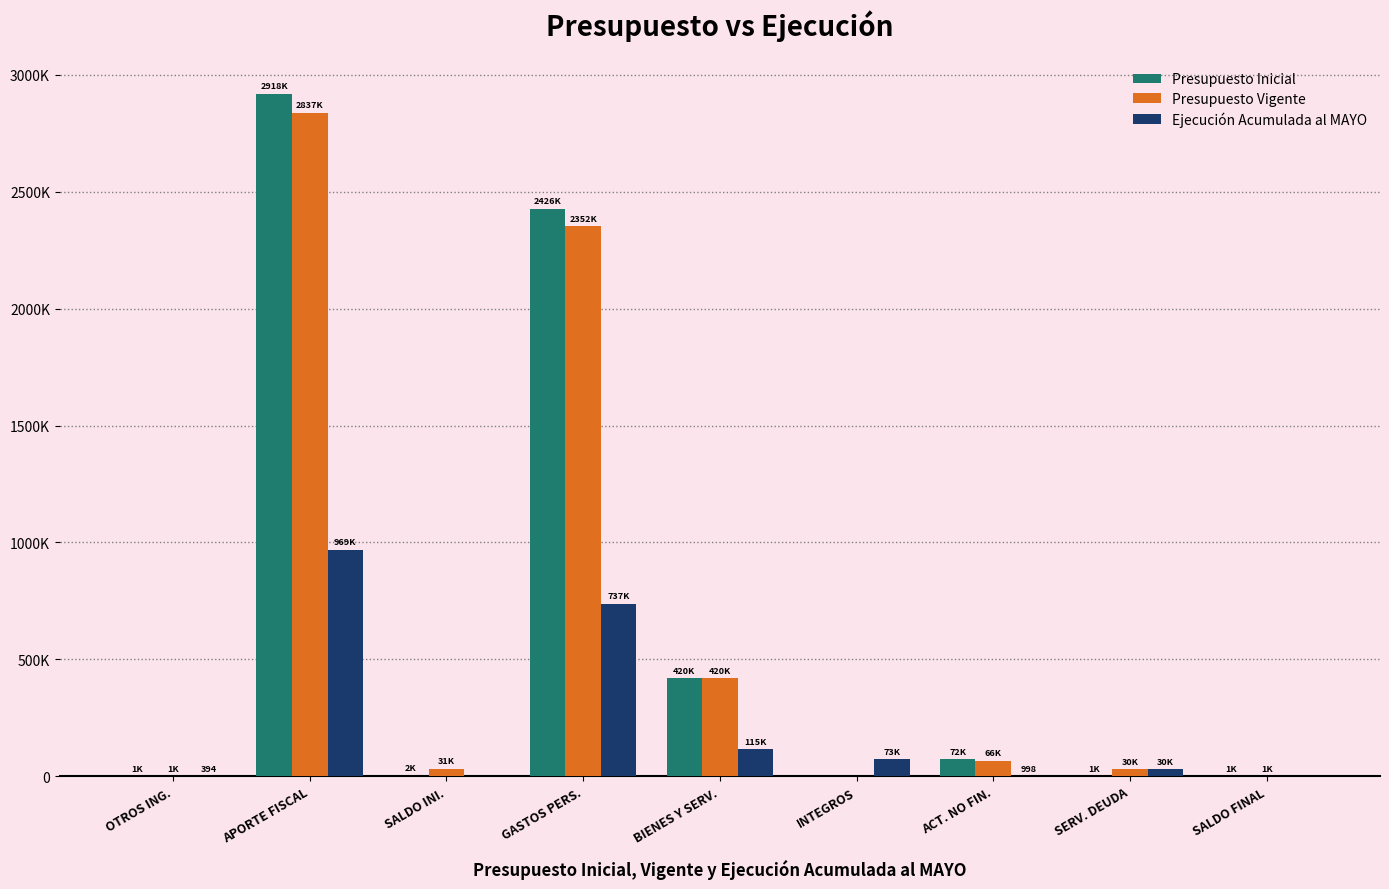

Are the bars horizontal?

No